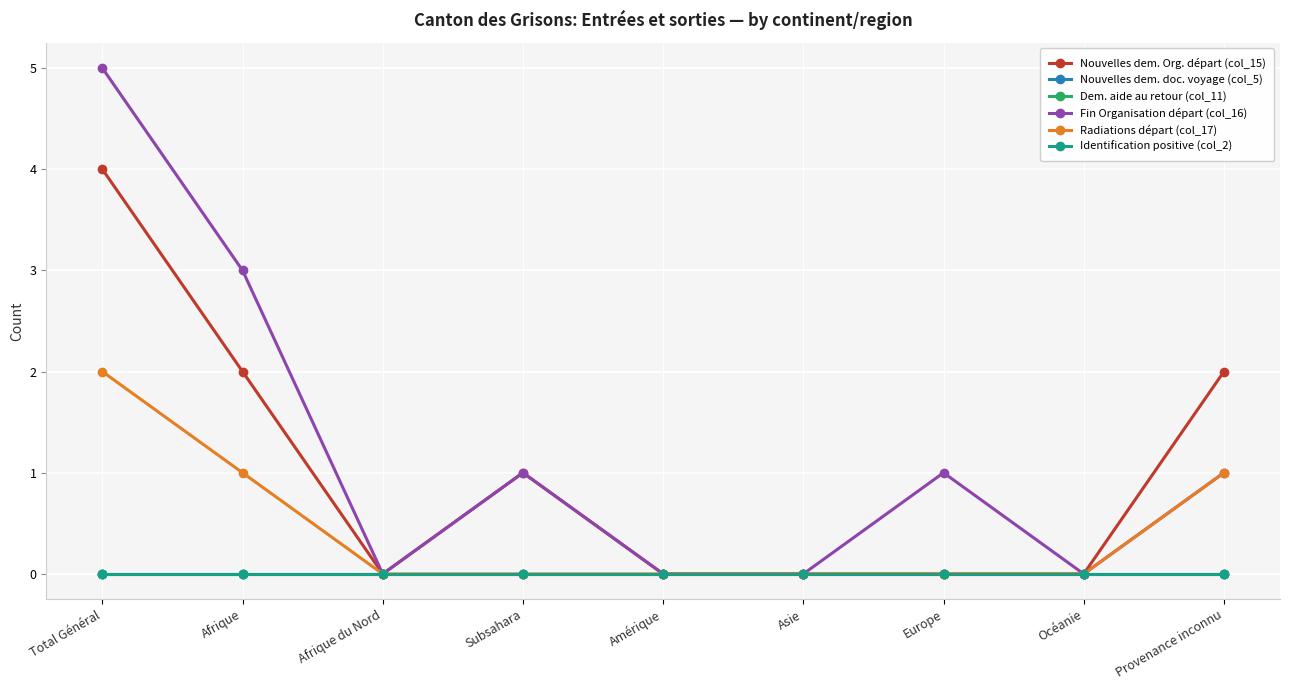

At which label does Fin Organisation départ (col_16) first exceed 1?

Total Général